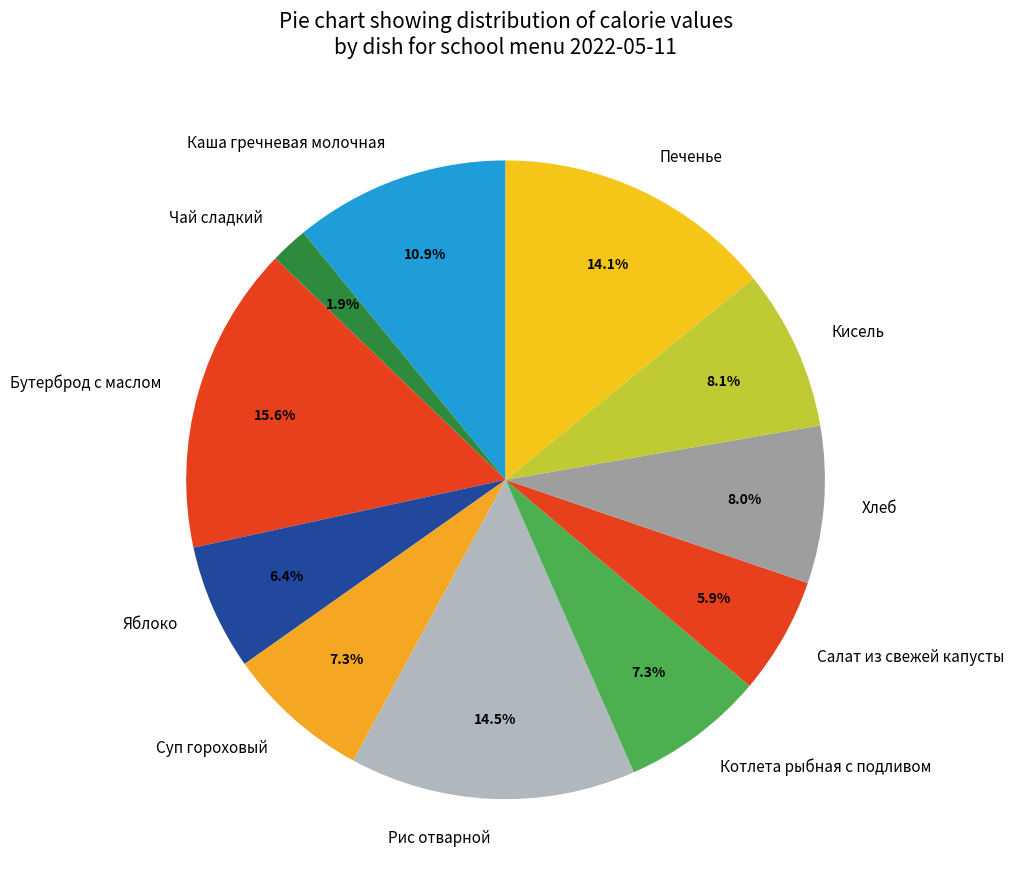

To the nearest percent, what portion does Салат из свежей капусты represent?

6%